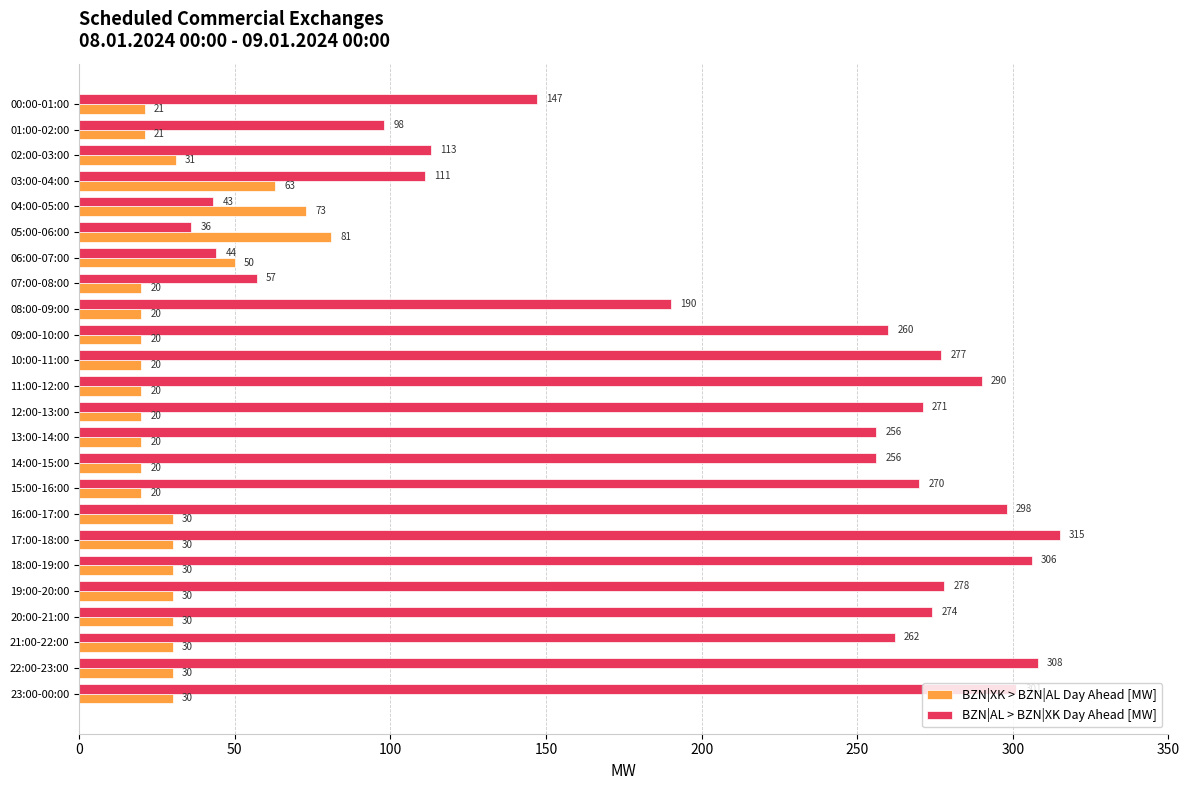

Which series has the largest range (max minus min)?

BZN|AL > BZN|XK Day Ahead [MW]